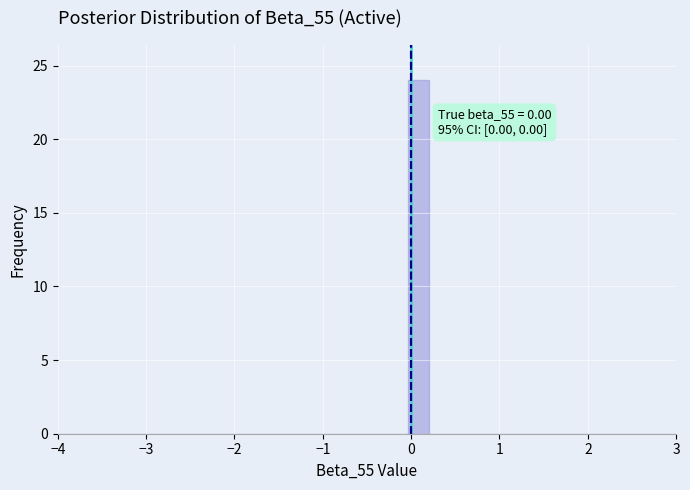

Around what value on the x-axis is the tallest bar? Give the approximate position of its centre, as read against the axis.

0.1